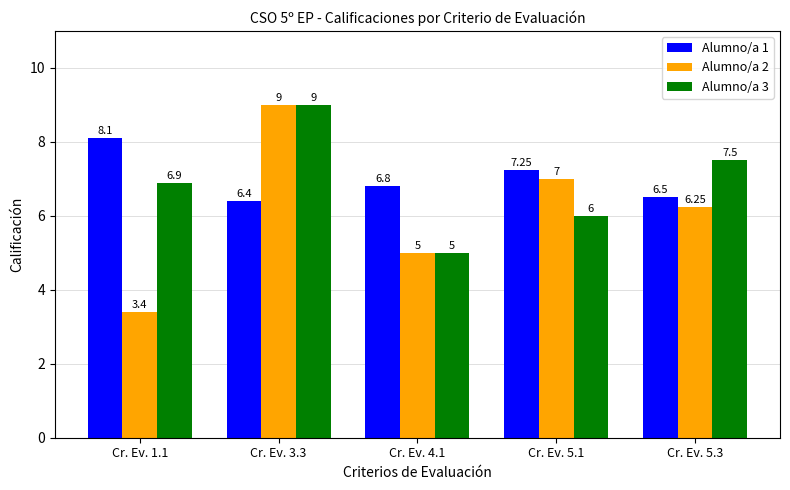

Rank the categories by Alumno/a 1 value from highest to lowest.

Cr. Ev. 1.1, Cr. Ev. 5.1, Cr. Ev. 4.1, Cr. Ev. 5.3, Cr. Ev. 3.3